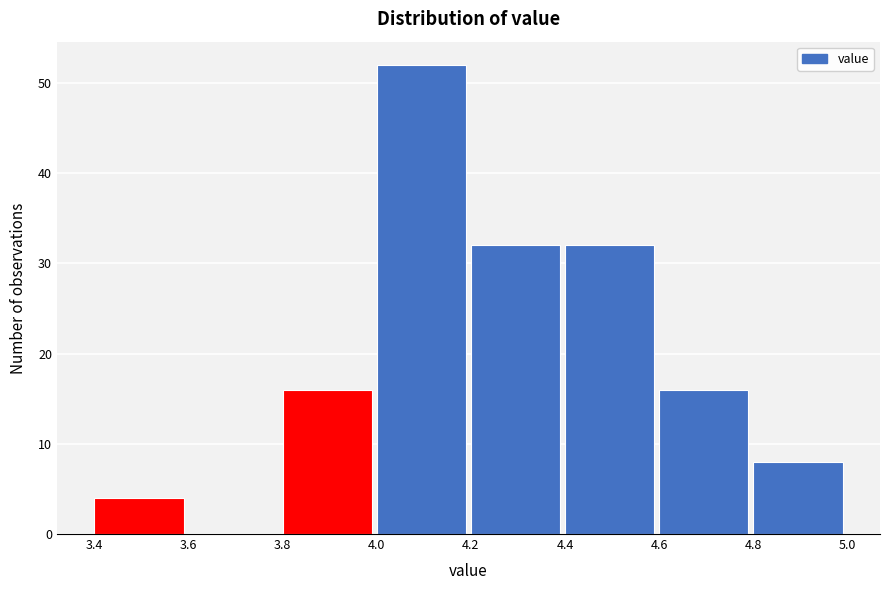

Which range on the x-axis has the tallest bar?

4.0 to 4.2